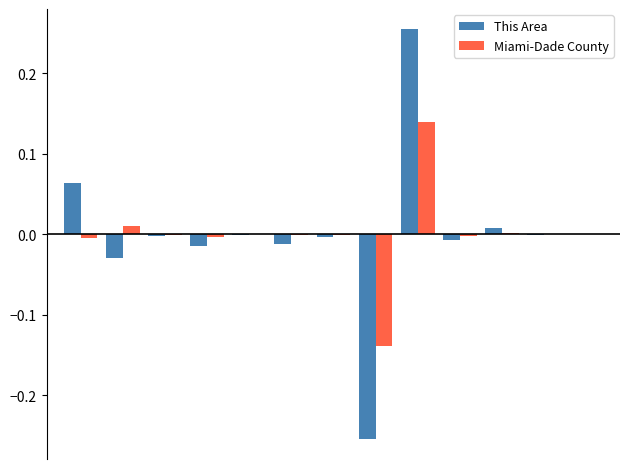

How many groups of bars are there?

13